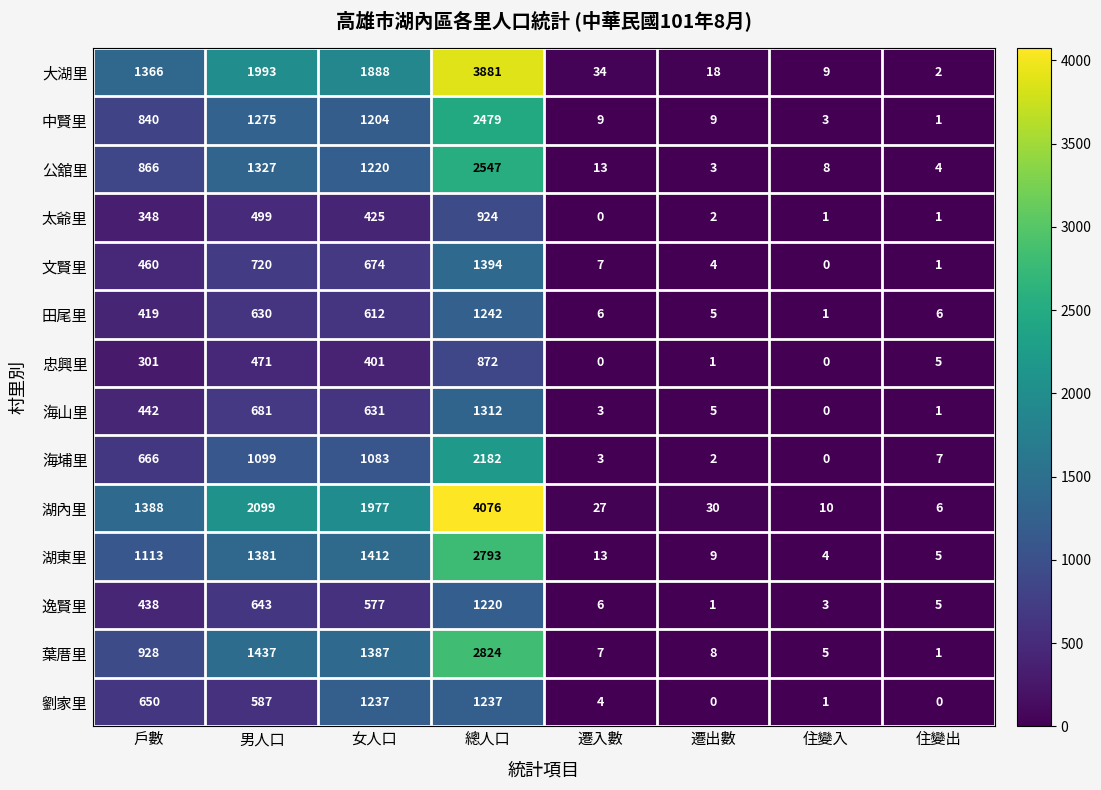

What is the highest value of the 葉厝里 series?

2824